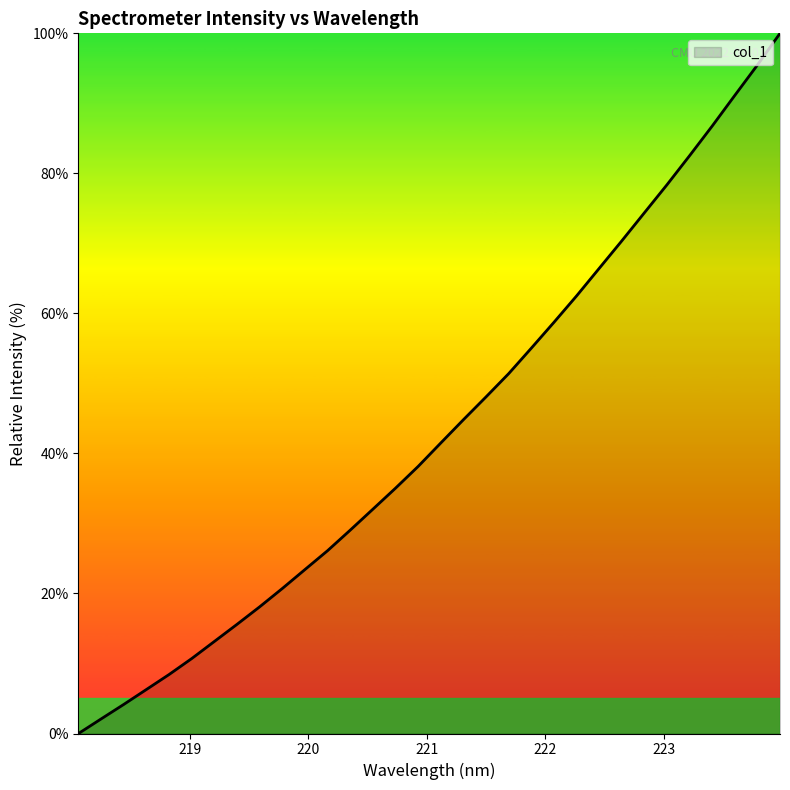

What is the difference between the maximum and minimum values?

100.0